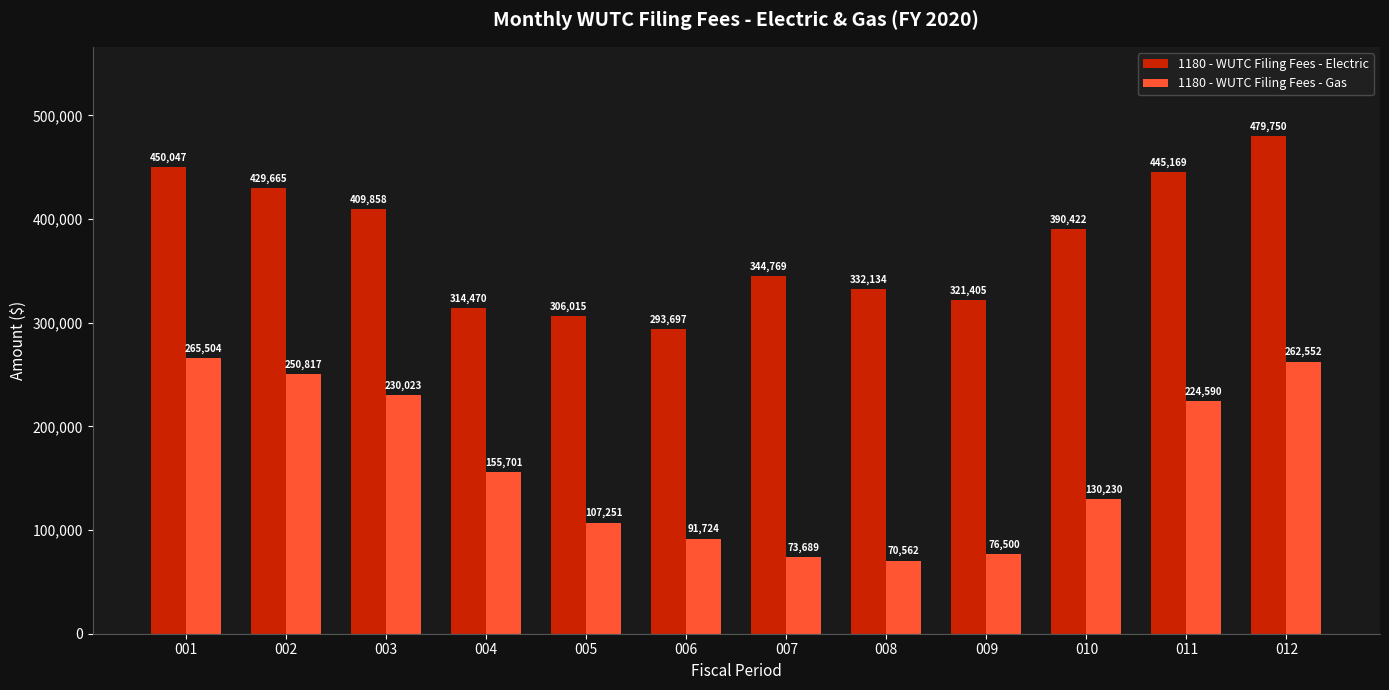

Reading left to right, extract all data points from this chart.

1180 - WUTC Filing Fees - Electric: 001=450047	002=429665	003=409858	004=314470	005=306015	006=293697	007=344769	008=332134	009=321405	010=390422	011=445169	012=479750
1180 - WUTC Filing Fees - Gas: 001=265504	002=250817	003=230023	004=155701	005=107251	006=91724	007=73689	008=70562	009=76500	010=130230	011=224590	012=262552